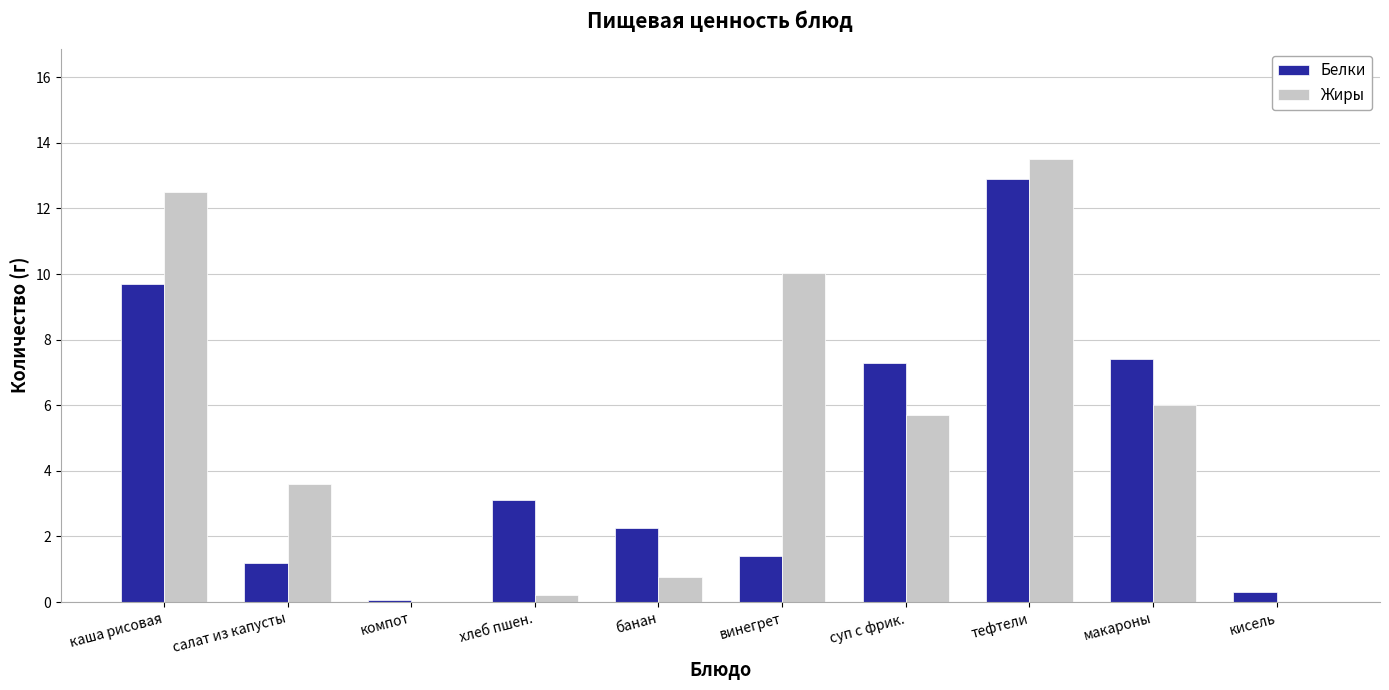

What is the sum of all Жиры values?

52.3